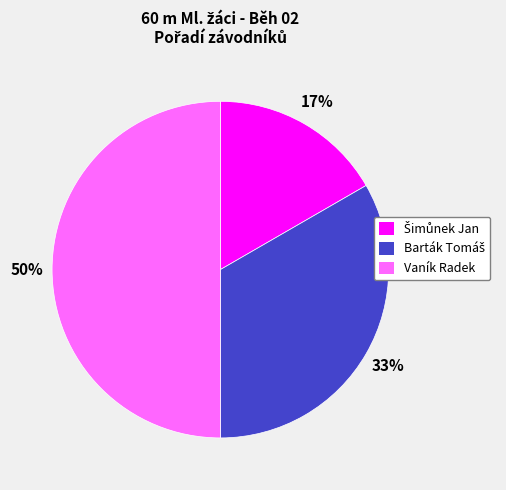

True or false: Vaník Radek accounts for 50% of the total.

True